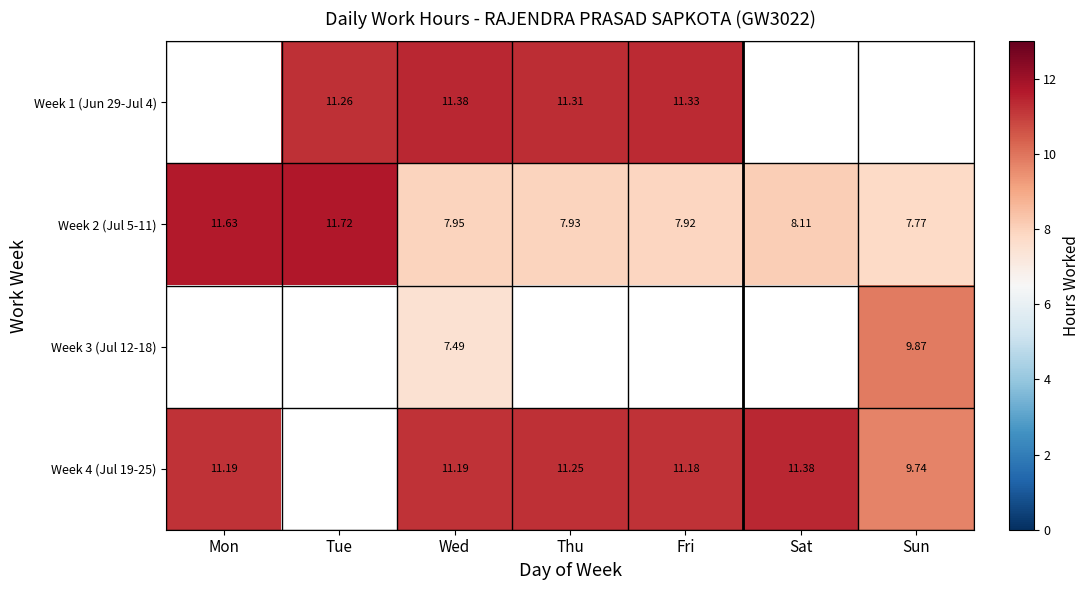

Rank the categories by Week 2 (Jul 5-11) value from highest to lowest.

Tue, Mon, Sat, Wed, Thu, Fri, Sun